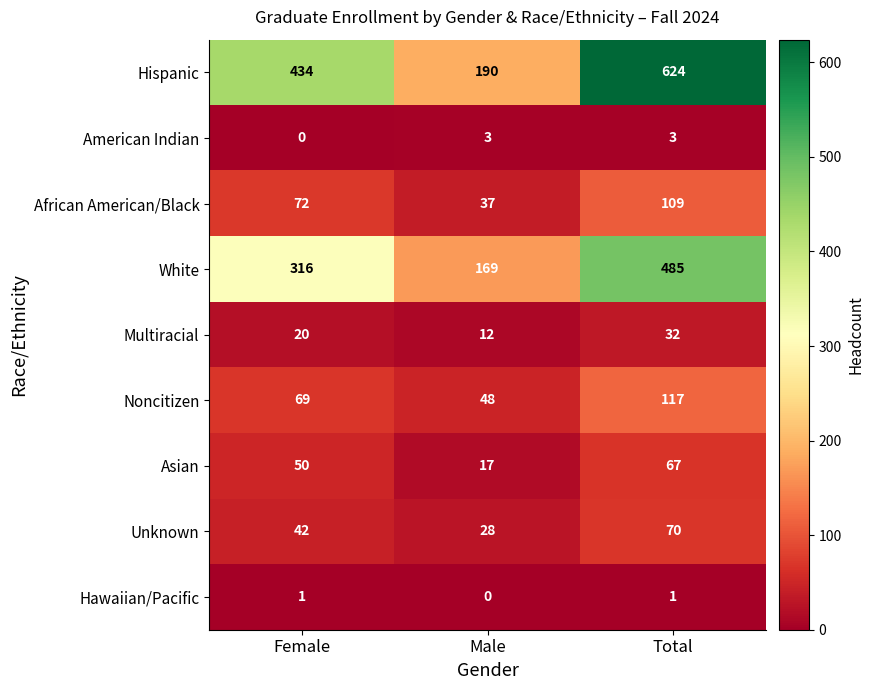

What is the average value of the Noncitizen series?

78